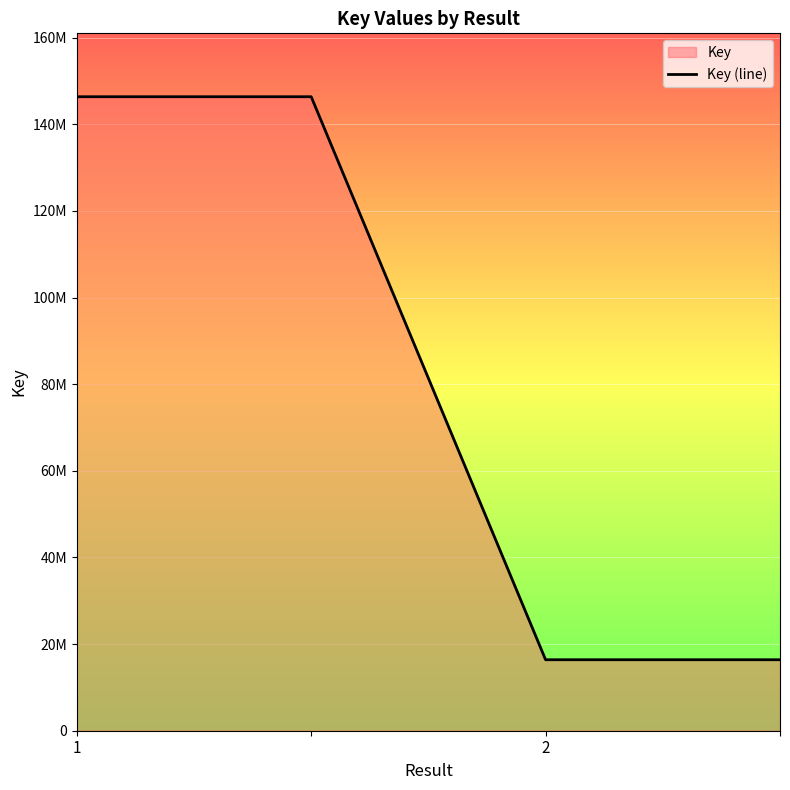

At which label is the value closest to 81364228?

1